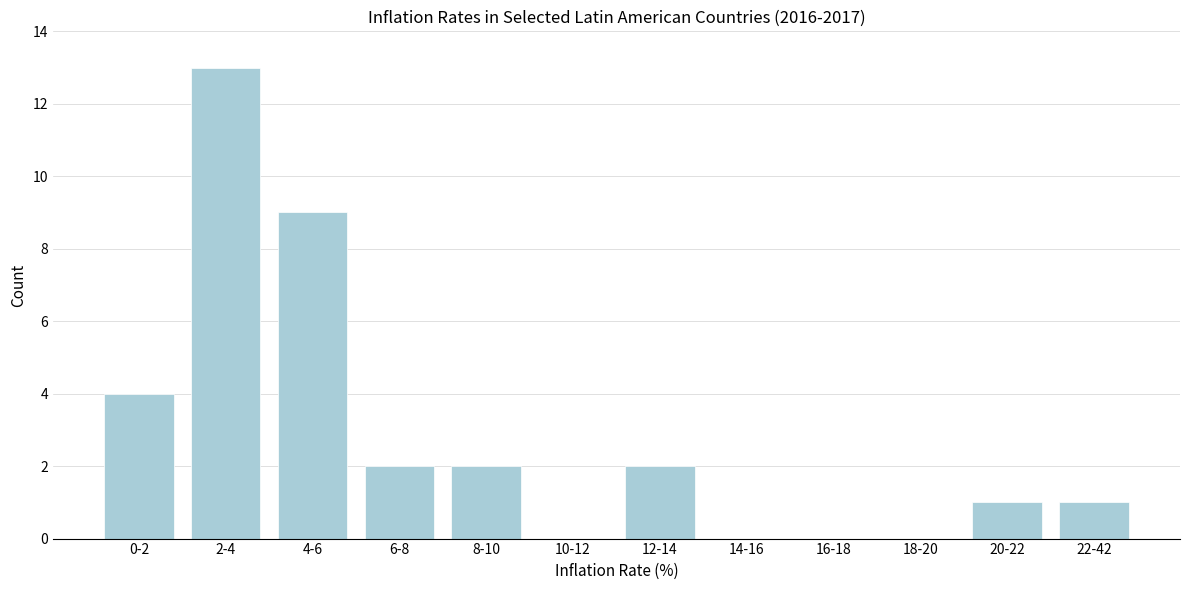

Reading left to right, transcribe all the data shown in this chart.

0-2=4	2-4=13	4-6=9	6-8=2	8-10=2	10-12=0	12-14=2	14-16=0	16-18=0	18-20=0	20-22=1	22-42=1